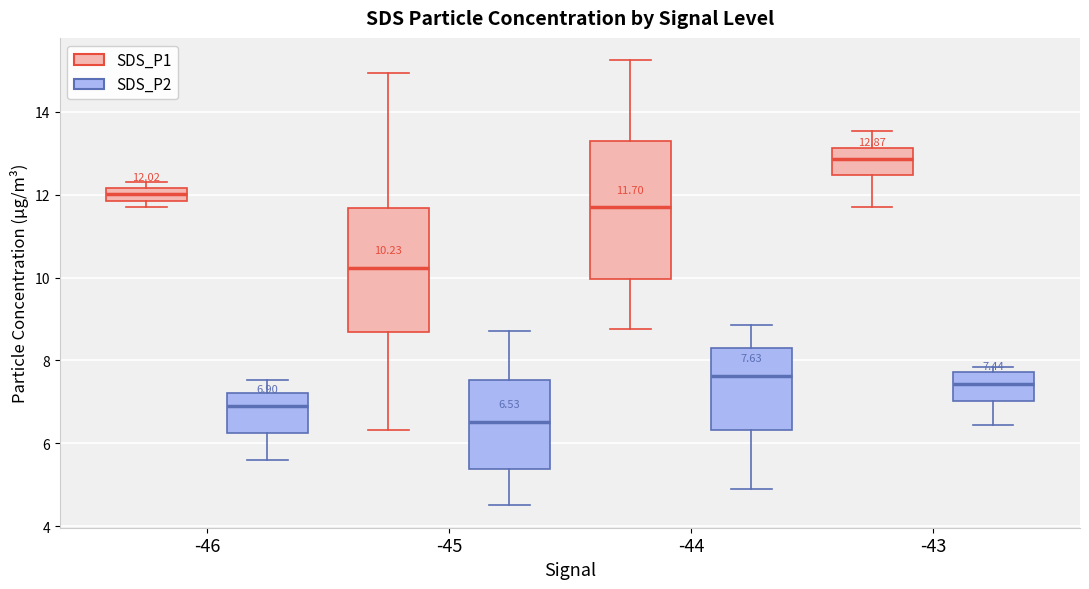

Comparing the boxes themselves (not the whiskers), which one is the tallest?

-44 (SDS_P1)